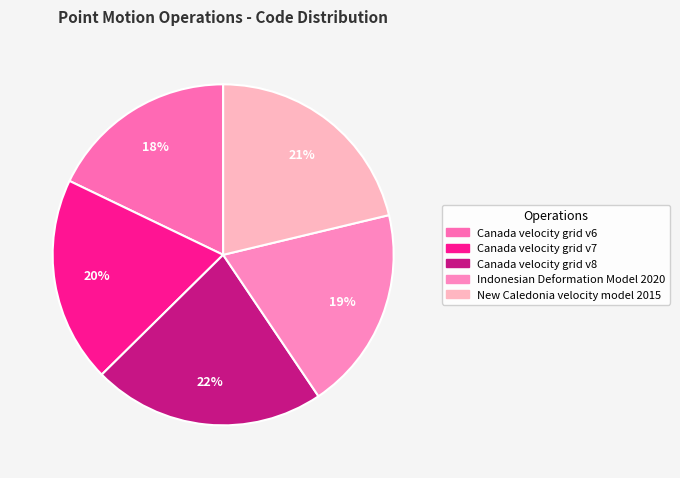

Is the sum of Canada velocity grid v8 and New Caledonia velocity model 2015 greater than half?

No